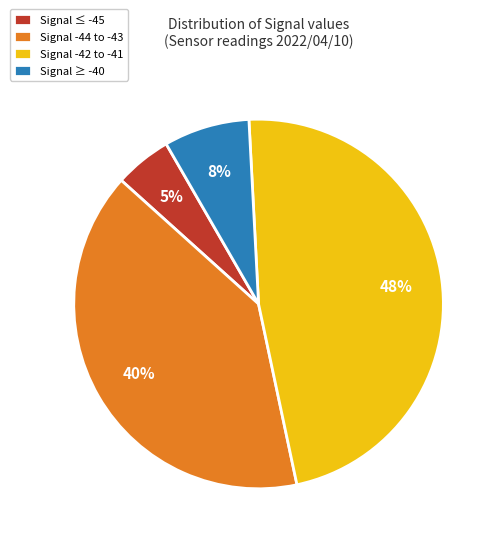

To the nearest percent, what is the combined percentage of Signal ≥ -40 and Signal ≤ -45?

13%